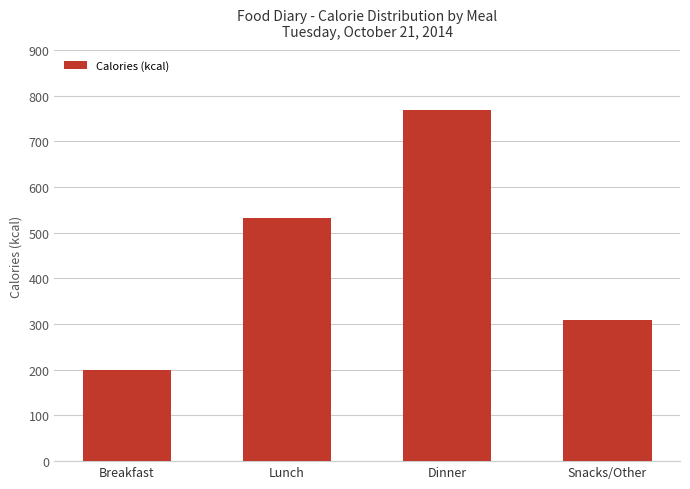

Where is the data nearest to the value 484?

Lunch